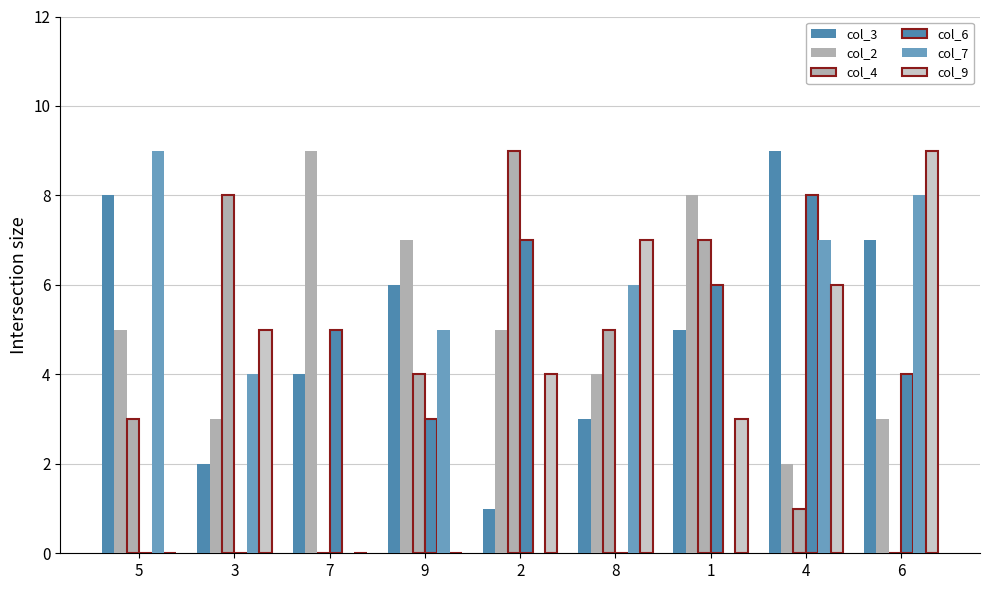

Reading left to right, what are all the values shown in this chart?

col_3: 8	2	4	6	1	3	5	9	7
col_2: 5	3	9	7	5	4	8	2	3
col_4: 3	8	0	4	9	5	7	1	0
col_6: 0	0	5	3	7	0	6	8	4
col_7: 9	4	0	5	0	6	0	7	8
col_9: 0	5	0	0	4	7	3	6	9